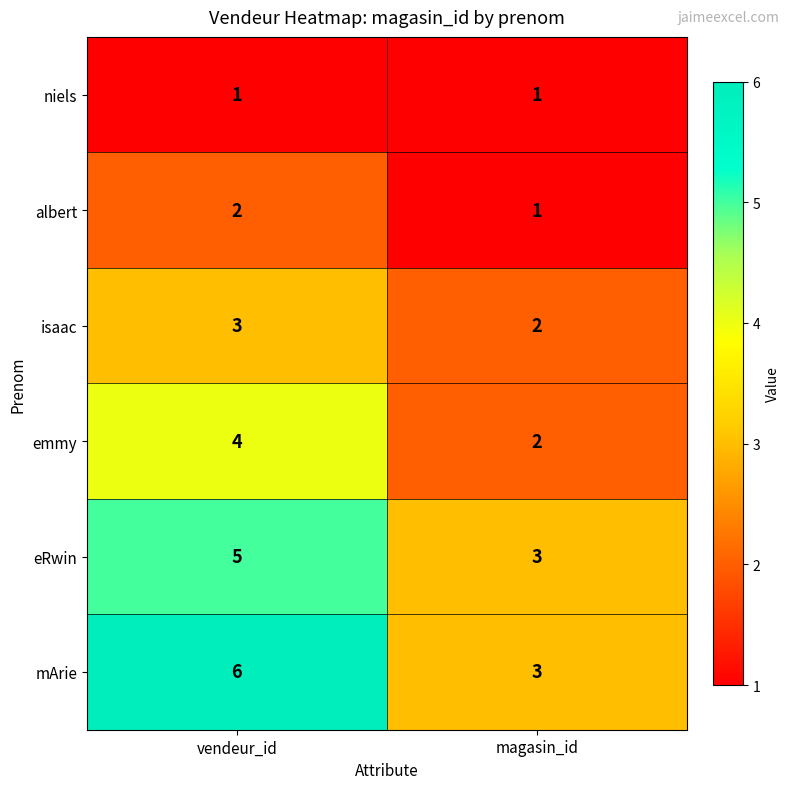

The value of mArie at magasin_id is 3. True or false?

True